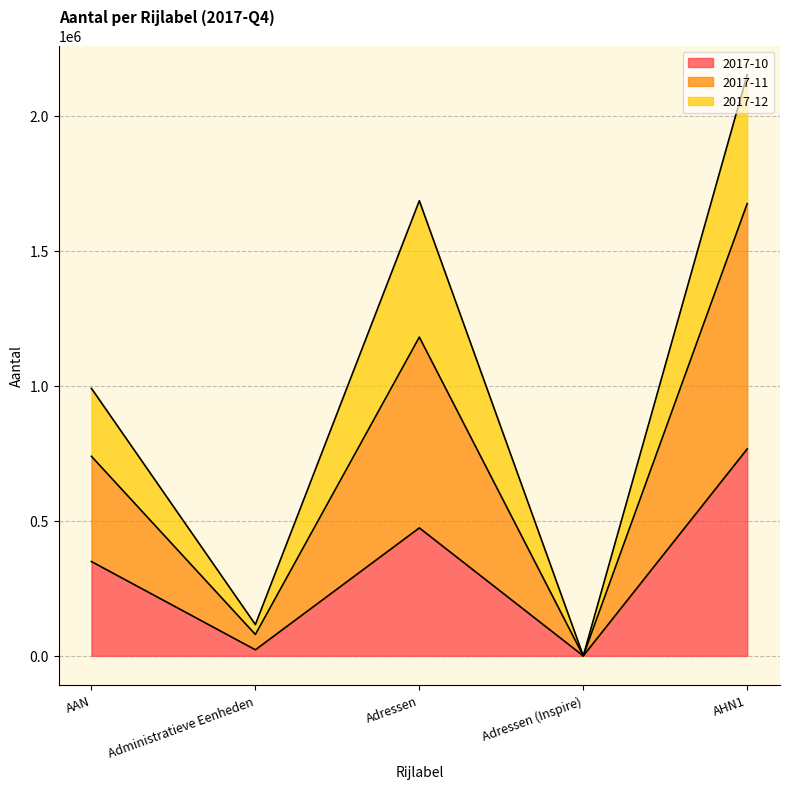

What is the total value across all series at Adressen?

1685483